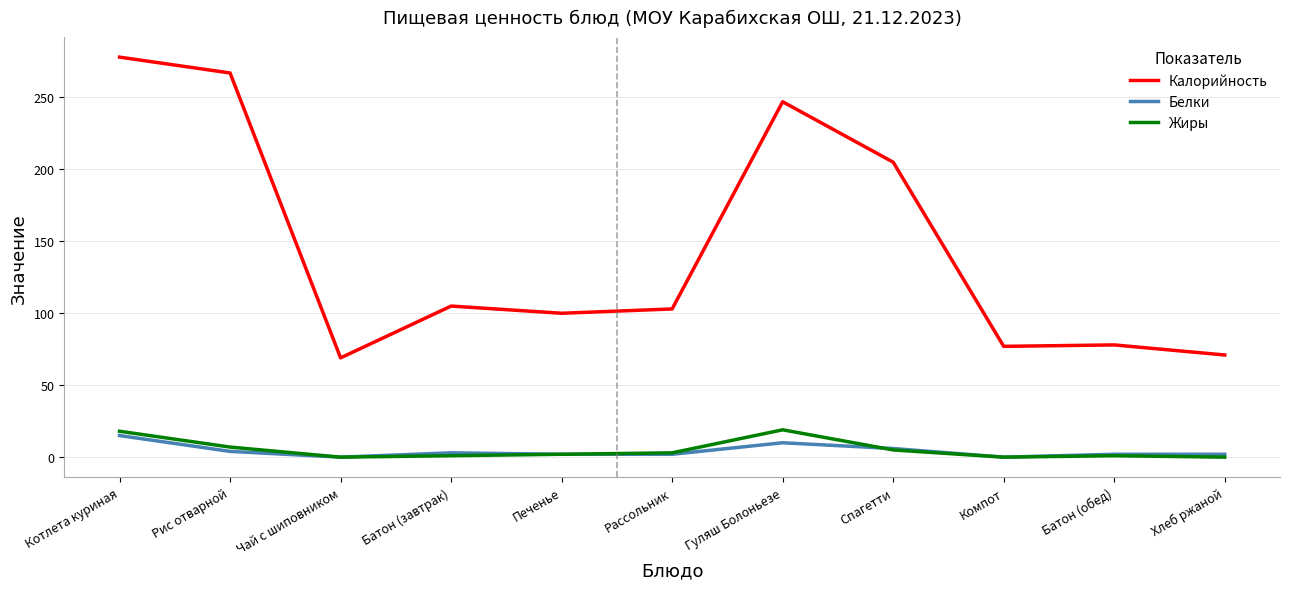

Is it true that Калорийность equals 267 at Рис отварной?

True